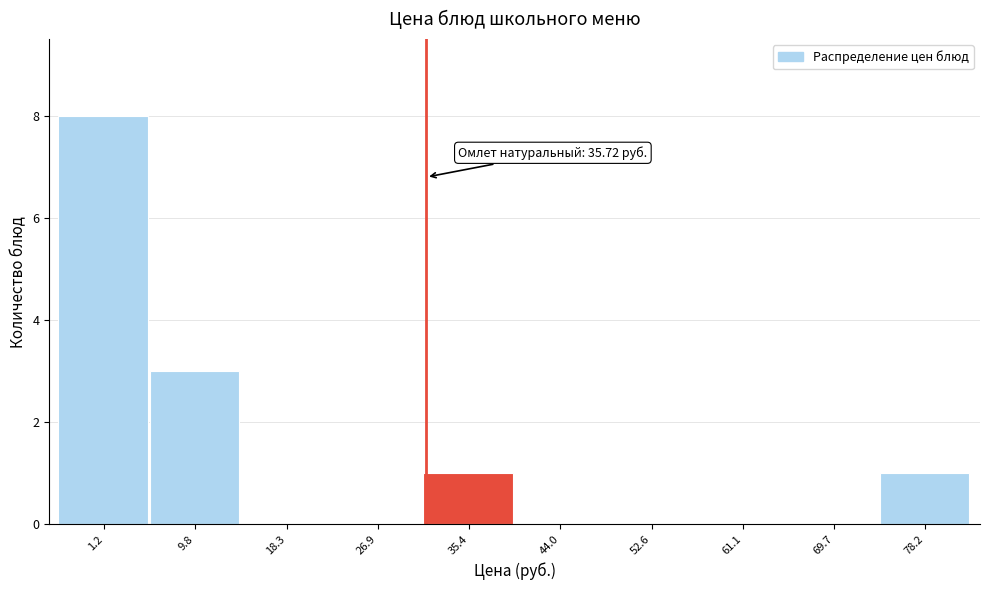

Reading left to right, extract all data points from this chart.

1.2=8	9.8=3	18.3=0	26.9=0	35.4=1	44.0=0	52.6=0	61.1=0	69.7=0	78.2=1